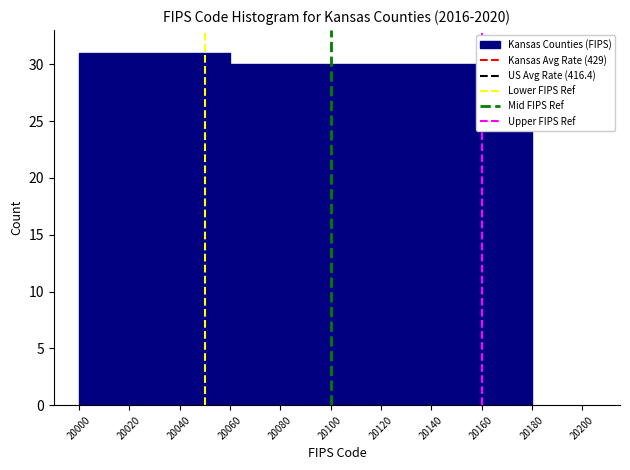

Over which range of the x-axis is the bar tallest?

20000 to 20060